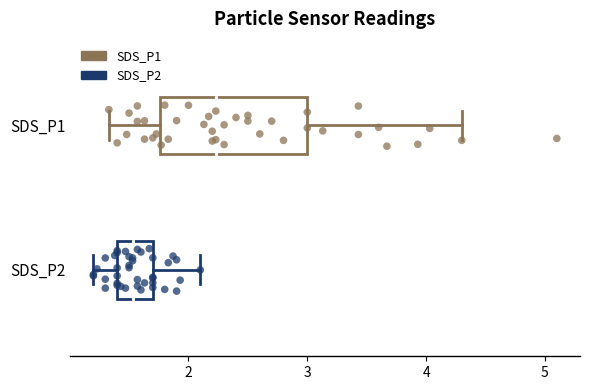

Reading bottom to top, transcribe this box plot: for each box, give where its median line is, the range the box spans, and where its two whiskers end, as read against the x-axis. The values are not printed on the chart, so give them approximately, as read against the axis.

SDS_P2: median 1.5, box 1.4 to 1.7, whiskers 1.2 to 2.1
SDS_P1: median 2.2, box 1.8 to 3.0, whiskers 1.3 to 4.3